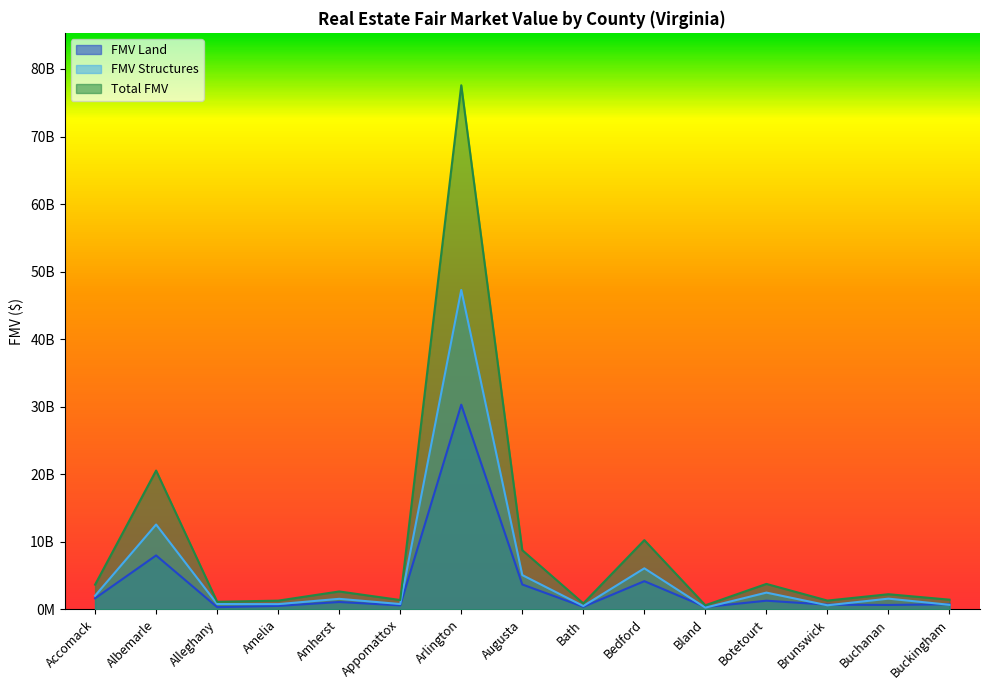

How many data points in FMV Land are less than 758915000?

7